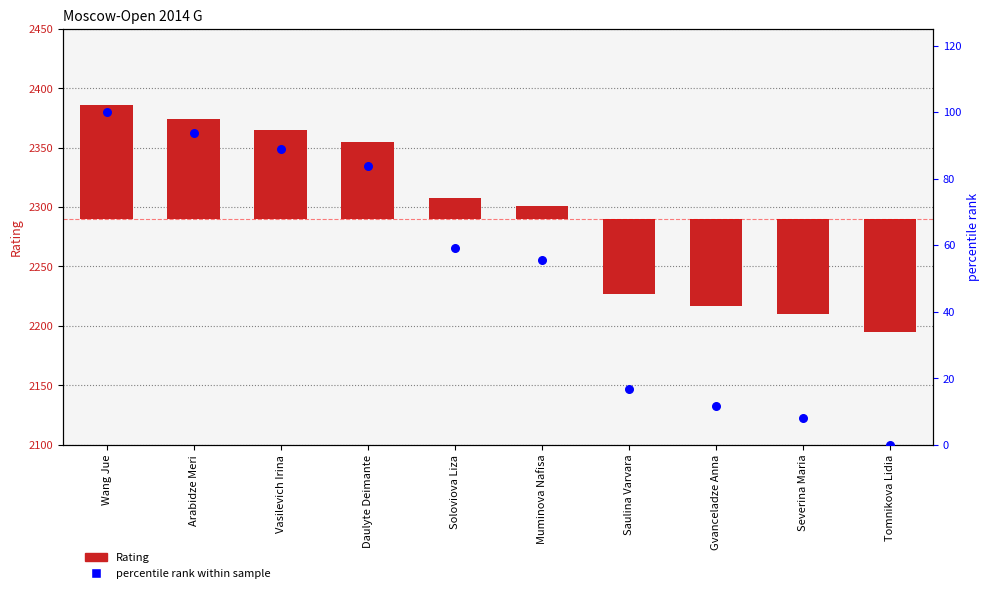

Which series reaches the minimum Y coordinate?

Rating